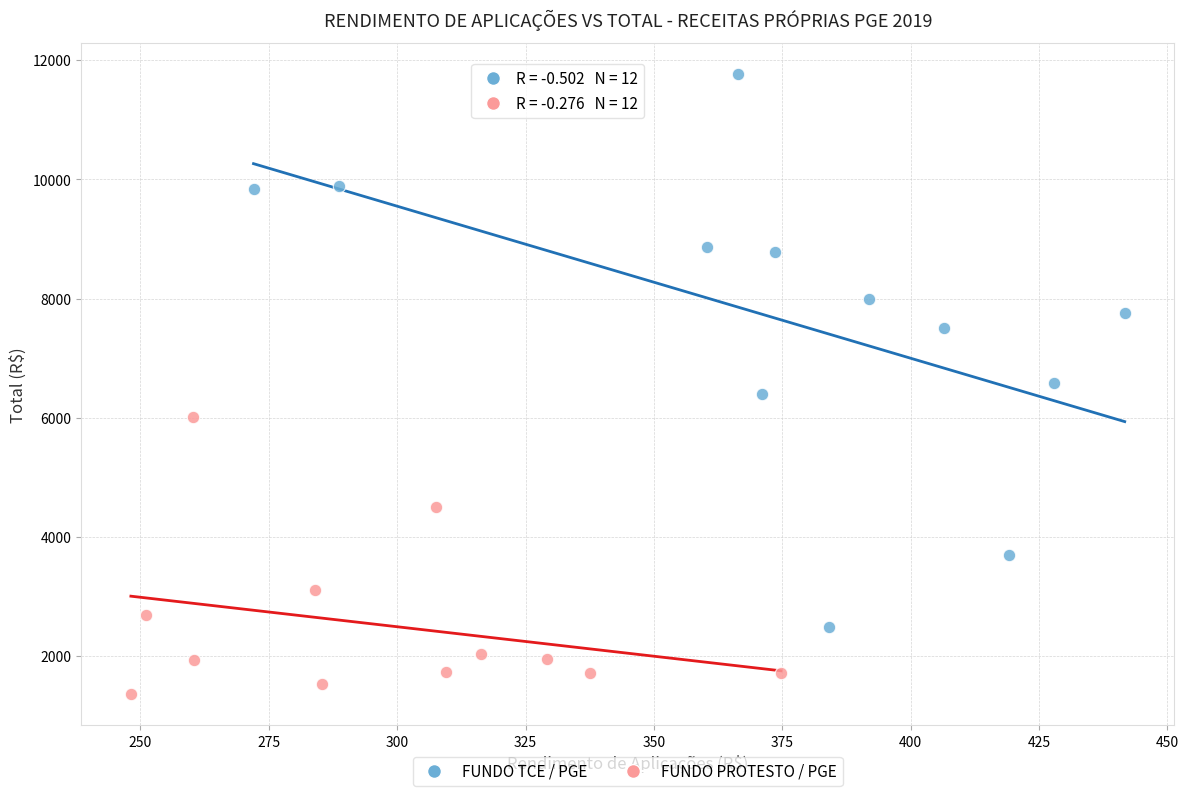

Which series has the widest spread of Y values?

FUNDO TCE / PGE